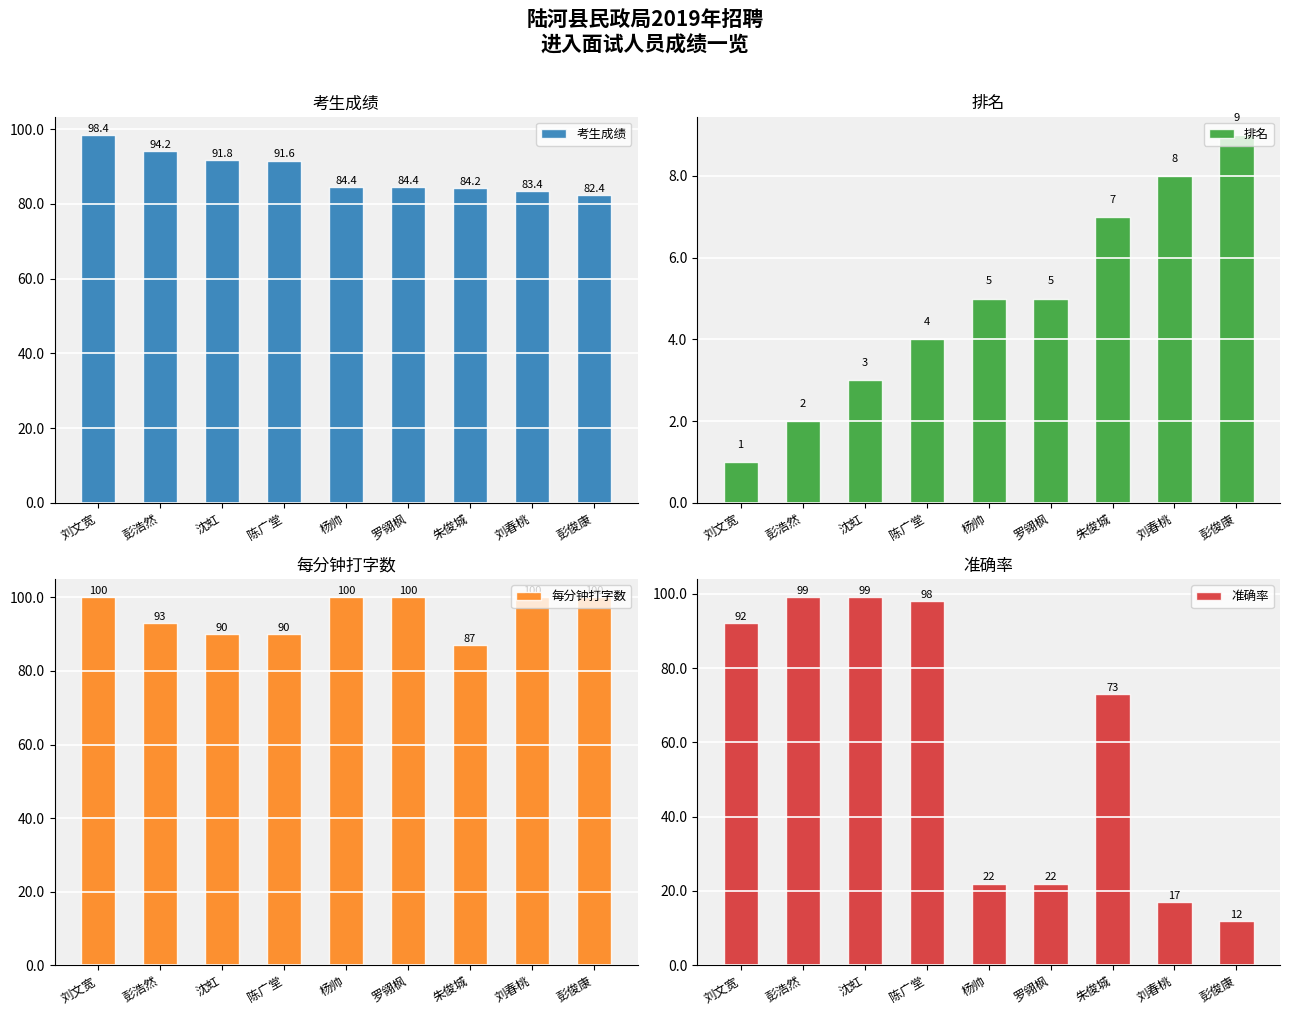

Reading right to left, transcribe all the data shown in this chart.

考生成绩: 彭俊康=82.4	刘春桃=83.4	朱俊城=84.2	罗翎枫=84.4	杨帅=84.4	陈广堂=91.6	沈虹=91.8	彭浩然=94.2	刘文宽=98.4
排名: 彭俊康=9.0	刘春桃=8.0	朱俊城=7.0	罗翎枫=5.0	杨帅=5.0	陈广堂=4.0	沈虹=3.0	彭浩然=2.0	刘文宽=1.0
每分钟打字数: 彭俊康=100.0	刘春桃=100.0	朱俊城=87.0	罗翎枫=100.0	杨帅=100.0	陈广堂=90.0	沈虹=90.0	彭浩然=93.0	刘文宽=100.0
准确率: 彭俊康=12.0	刘春桃=17.0	朱俊城=73.0	罗翎枫=22.0	杨帅=22.0	陈广堂=98.0	沈虹=99.0	彭浩然=99.0	刘文宽=92.0